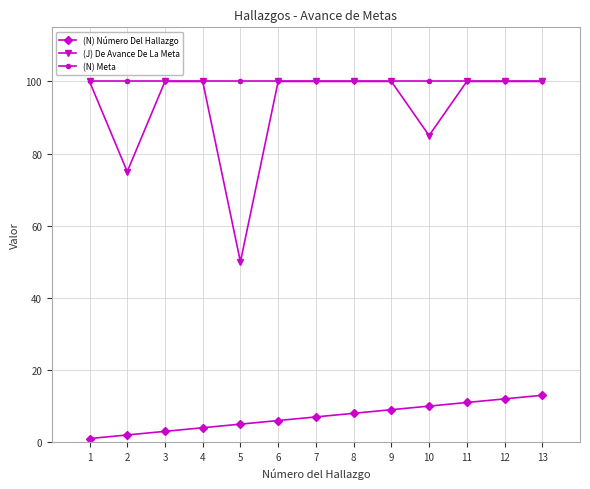

Which series has the largest total across all categories?

(N) Meta